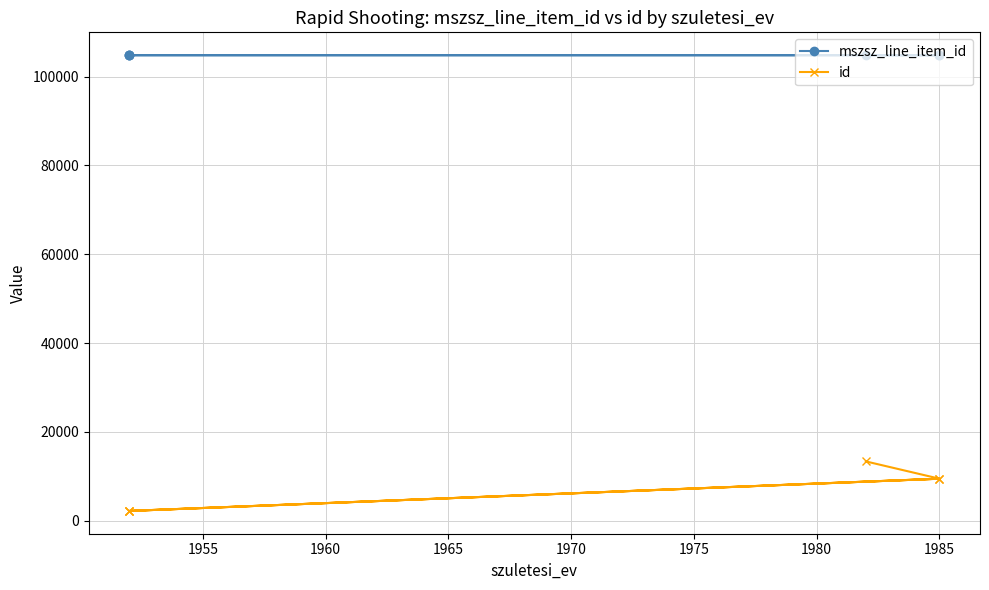

Reading left to right, list all the values displayed in this chart.

mszsz_line_item_id: 104834	104834	104835	104835	104836	104837
id: 13342	9446	2189	9446	2189	2189